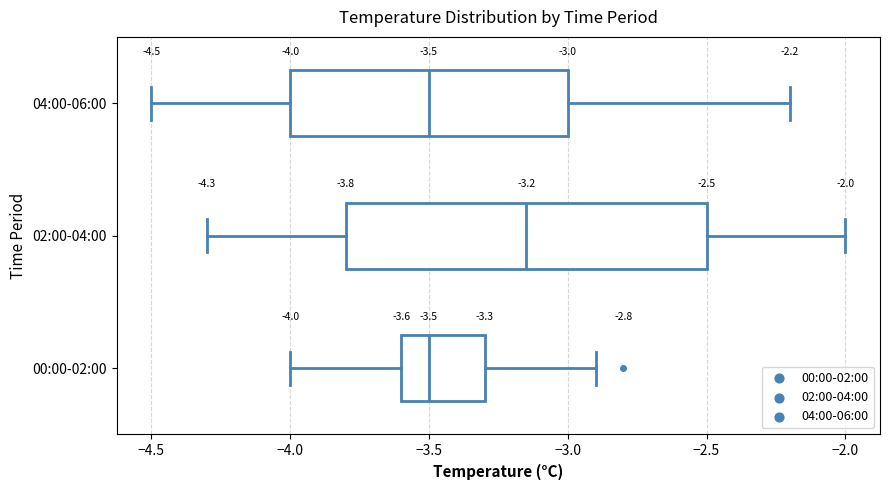

Which box has the furthest to the right median line?

02:00-04:00